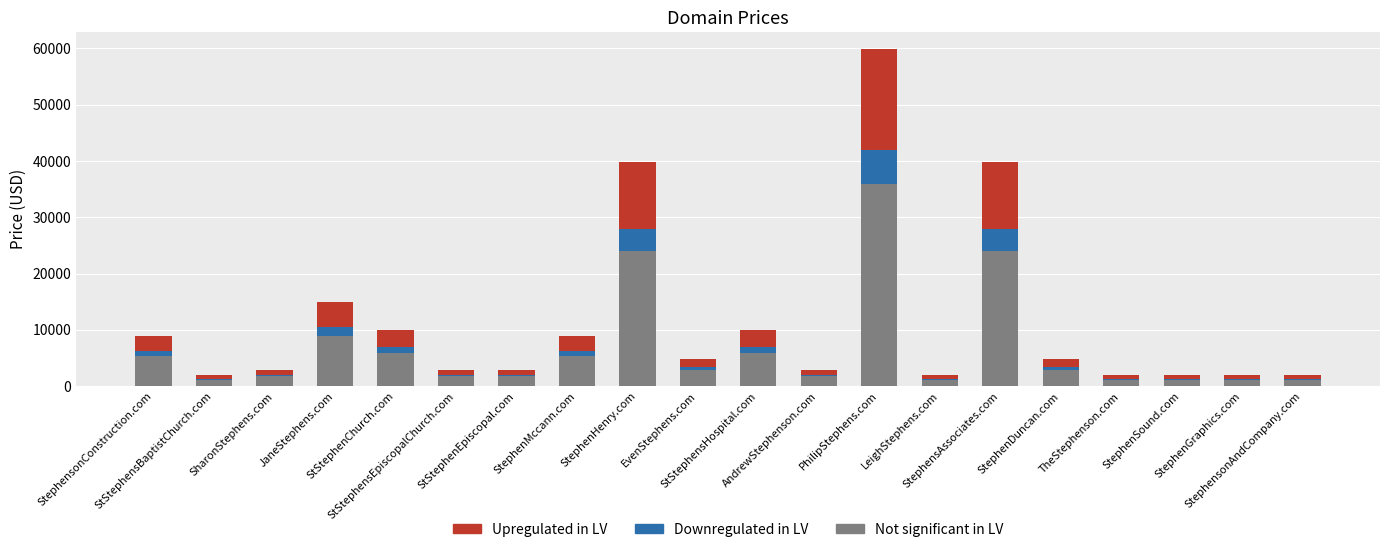

What is the sum of all Not significant in LV values?

134856.0